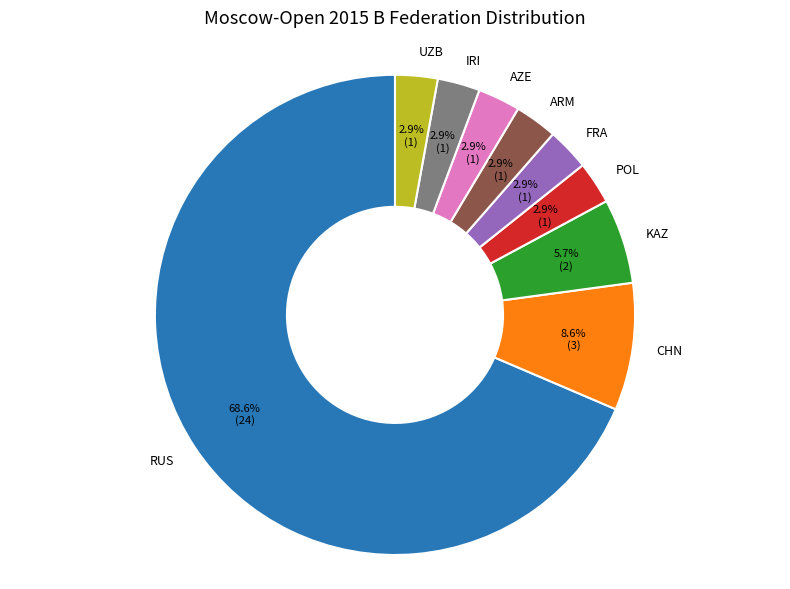

Which category accounts for the majority?

RUS